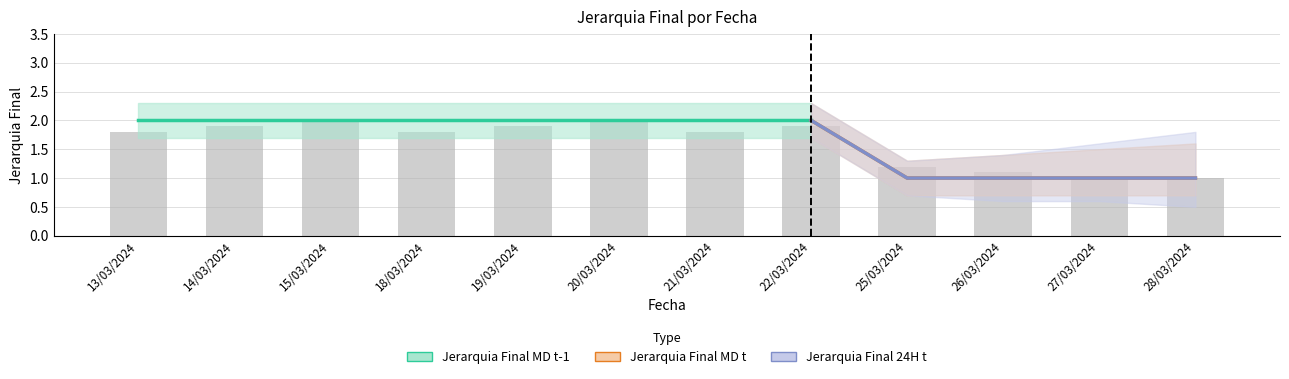

Between 21/03/2024 and 26/03/2024, which series saw the biggest shift?

Jerarquia Final MD t